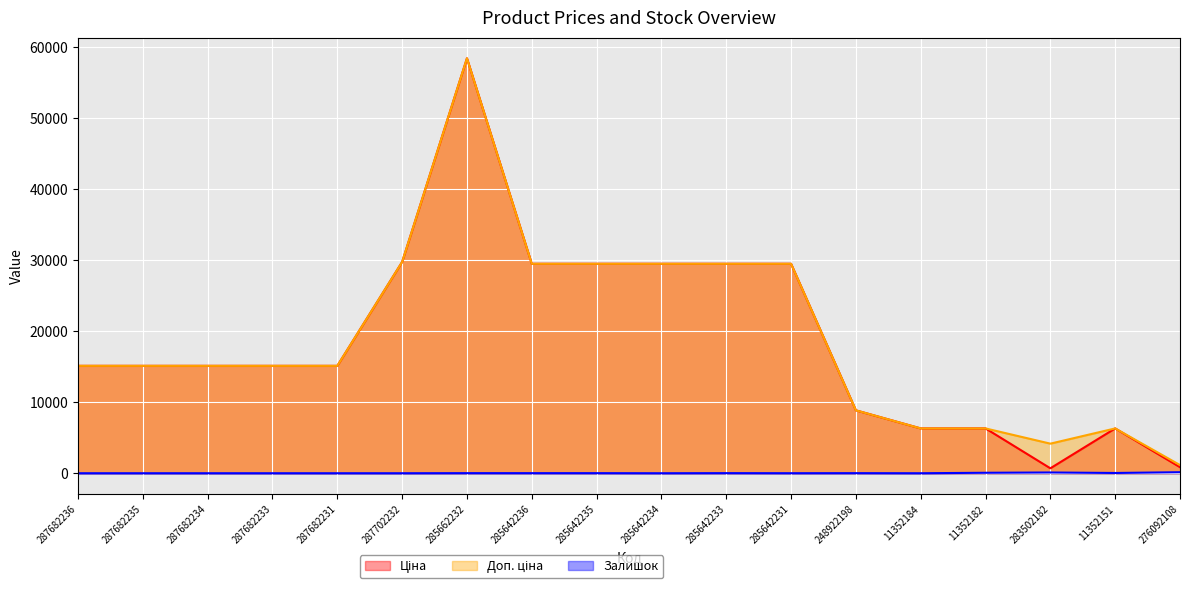

What is the maximum value for Залишок?

144.0